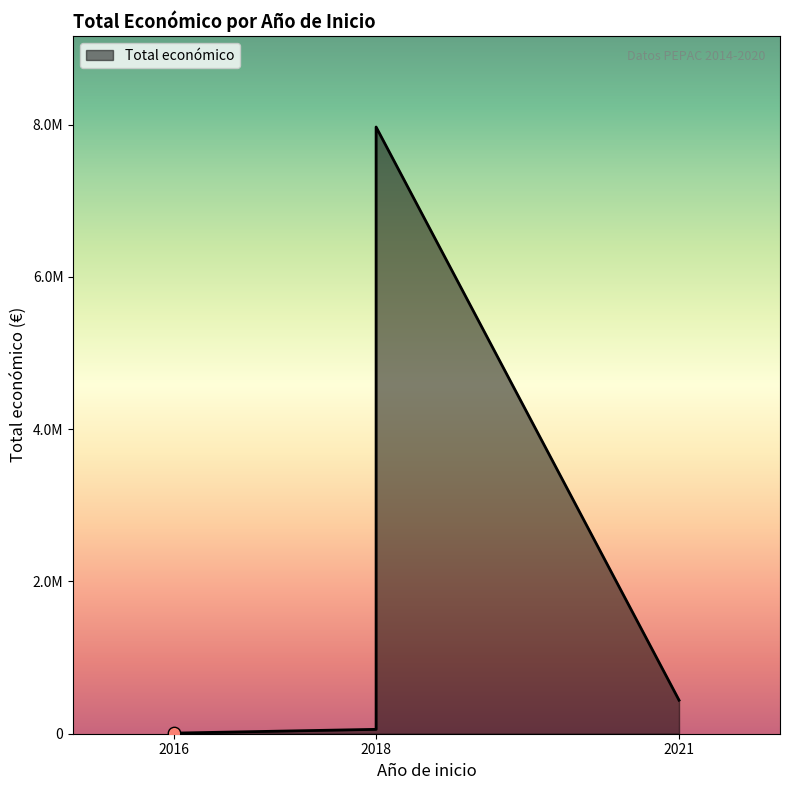

What is the ratio of the value at 2018 (Forestal) to the value at 2021 (TAURO)?

18.1